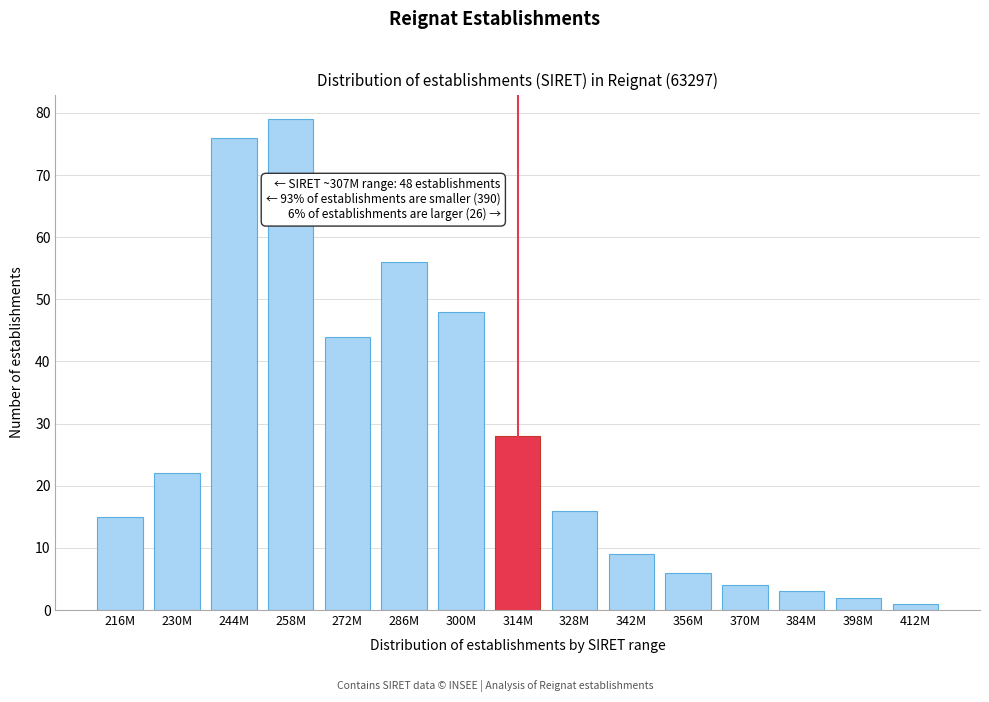

Reading left to right, extract all data points from this chart.

15	22	76	79	44	56	48	28	16	9	6	4	3	2	1